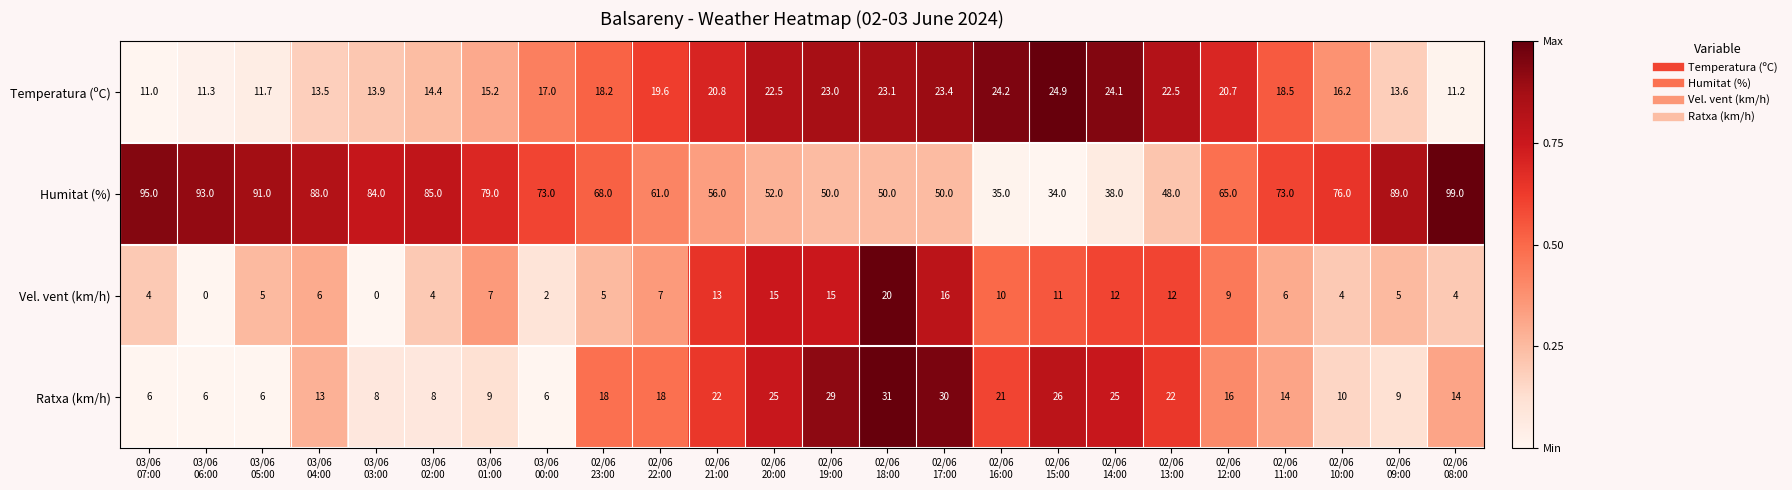

Which series changed the most between 02/06
23:00 and 02/06
17:00?

Humitat (%)